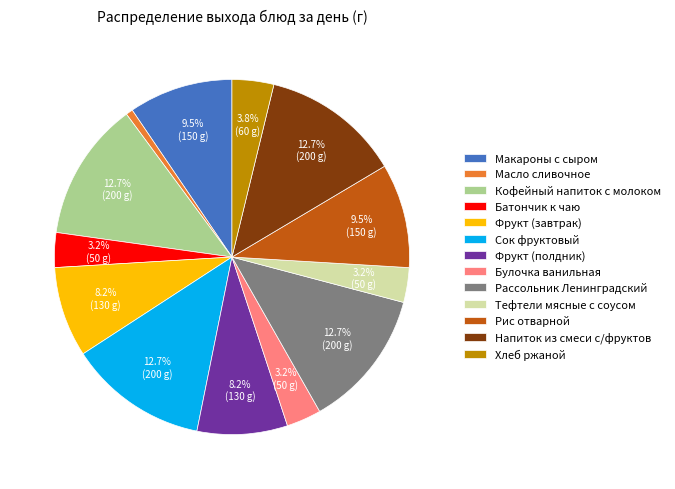

Does Хлеб ржаной account for over 50% of the chart?

No